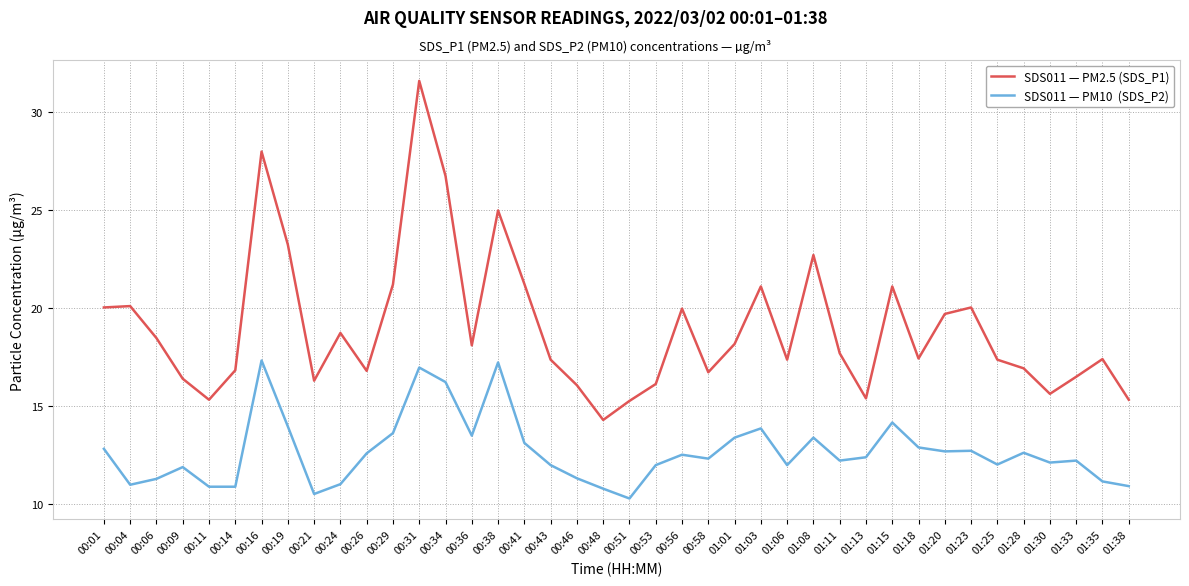

What is the total value across all series at 00:11?

26.2